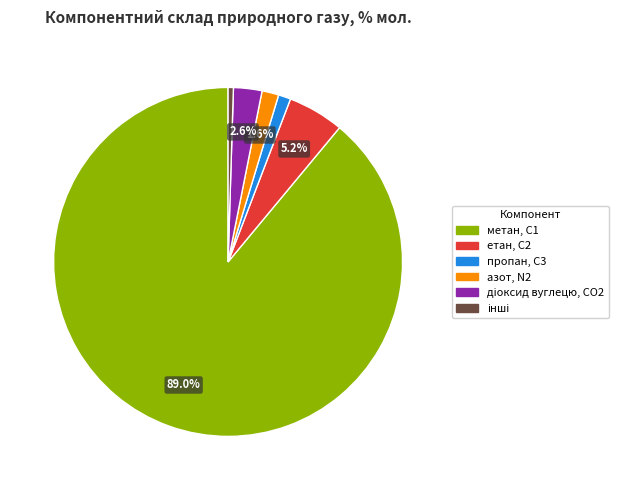

Does any single category account for the majority?

Yes